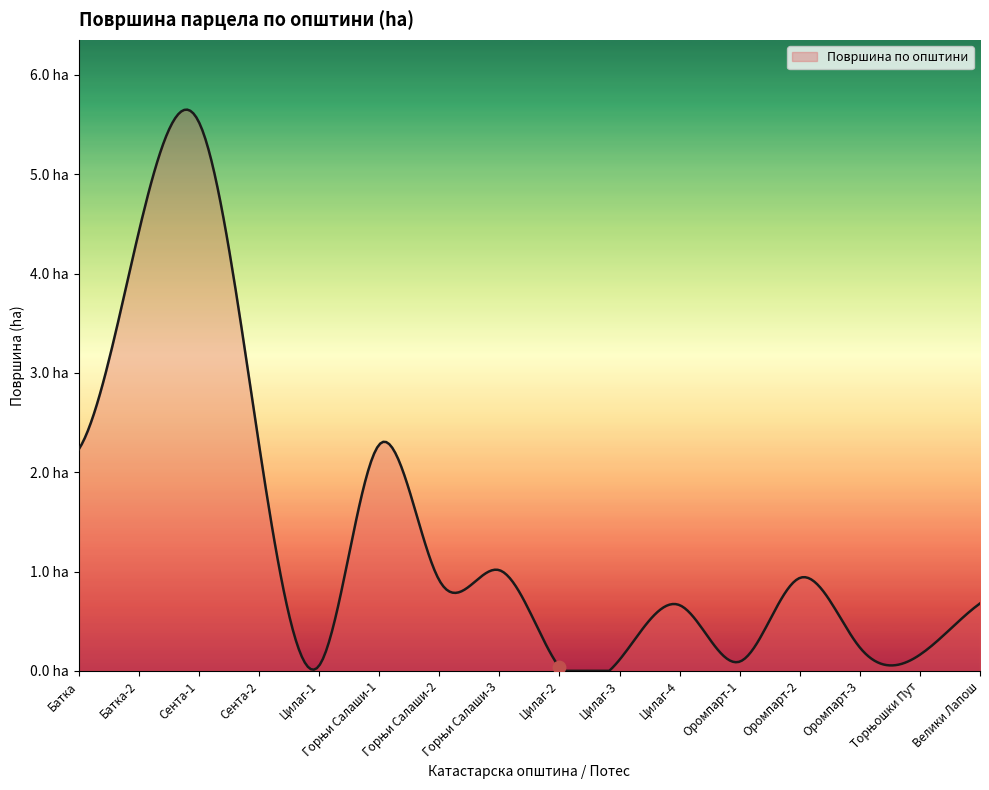

Which has a higher value, Торњошки Пут or Сента-2?

Сента-2